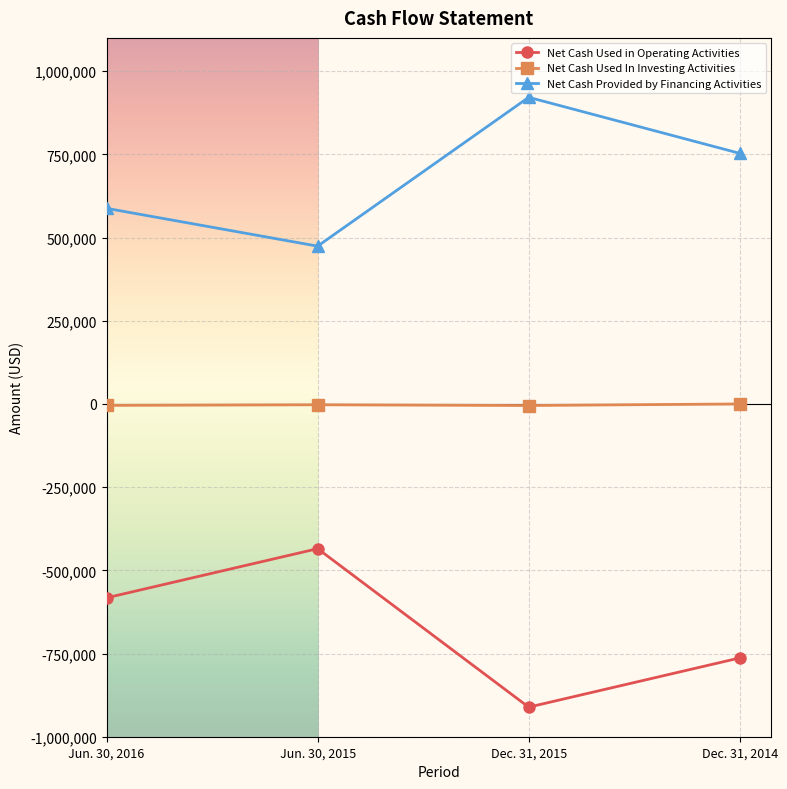

What is the value of the Net Cash Used in Operating Activities point at the 2nd from the left?

-434882